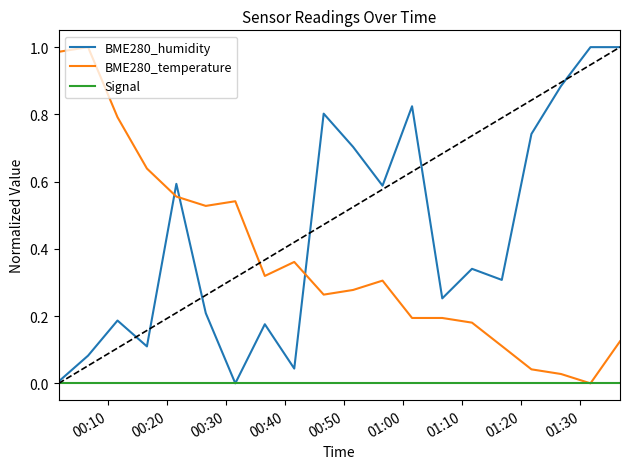

What is the sum of all BME280_temperature values?

7.4